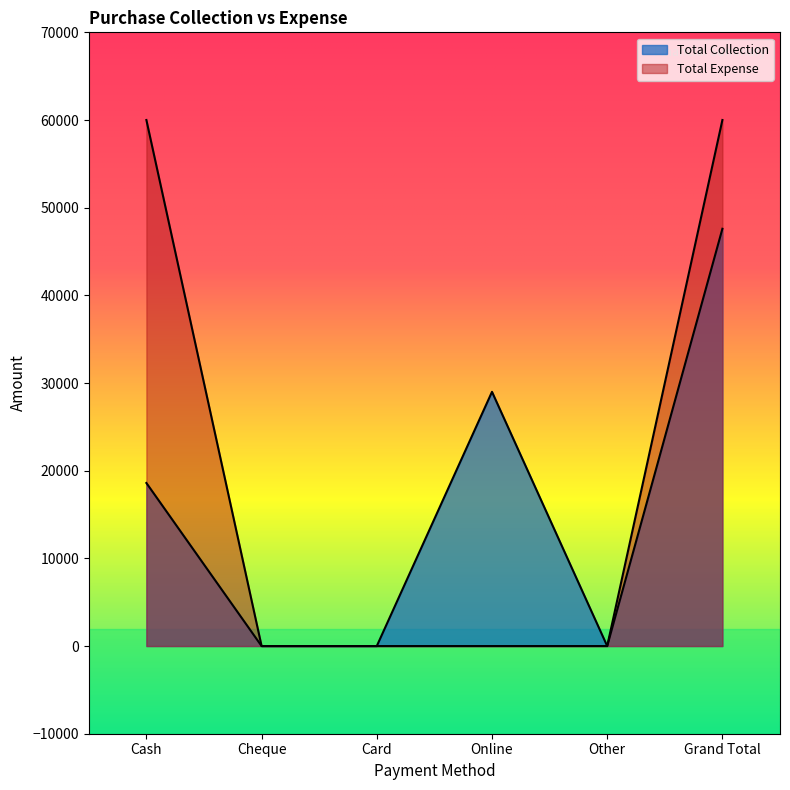

The Total Expense series shows 0 at Other. True or false?

True